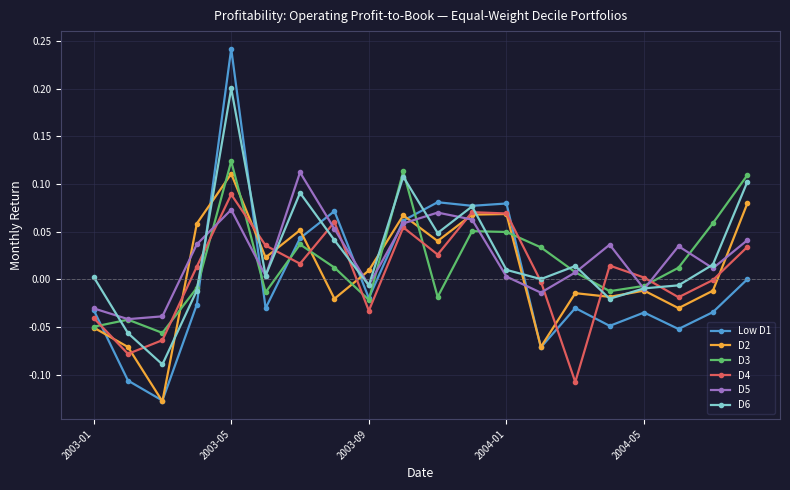

Which series has the widest spread of values?

Low D1